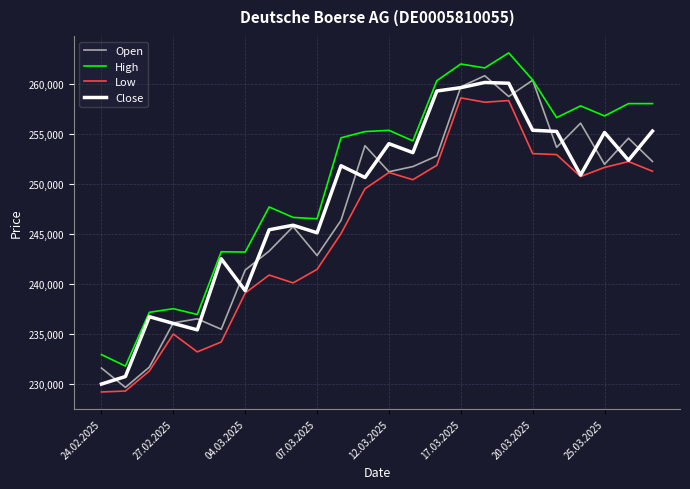

What are all the series names shown in the legend?

Open, High, Low, Close